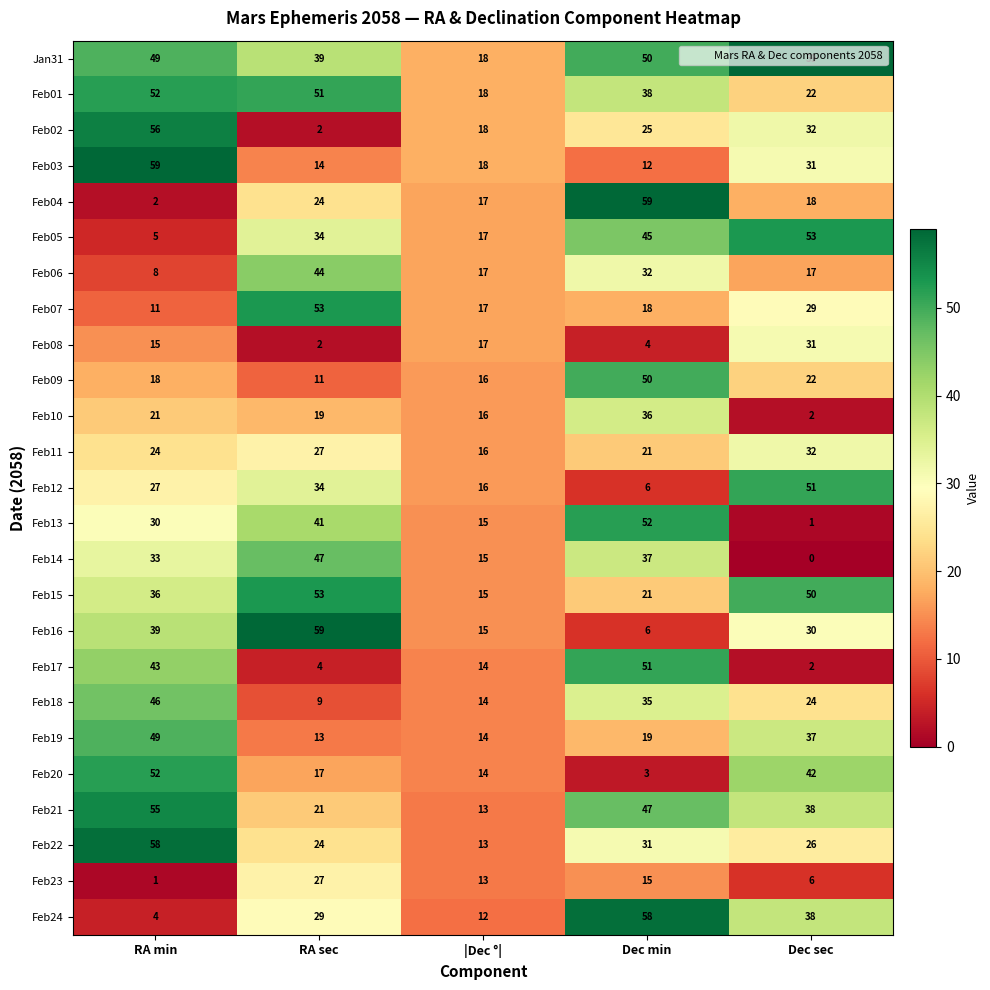

At which category is the sum across all series the highest?

RA min